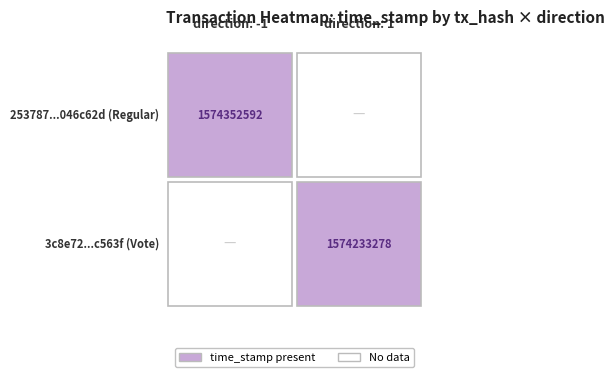

Reading left to right, transcribe all the data shown in this chart.

253787aca291d683b977424f95edc683046c62d: direction=-1	time_stamp=1574352592
3c8e720e961b9605dab178d2449b6c4395c563f: direction=1	time_stamp=1574233278